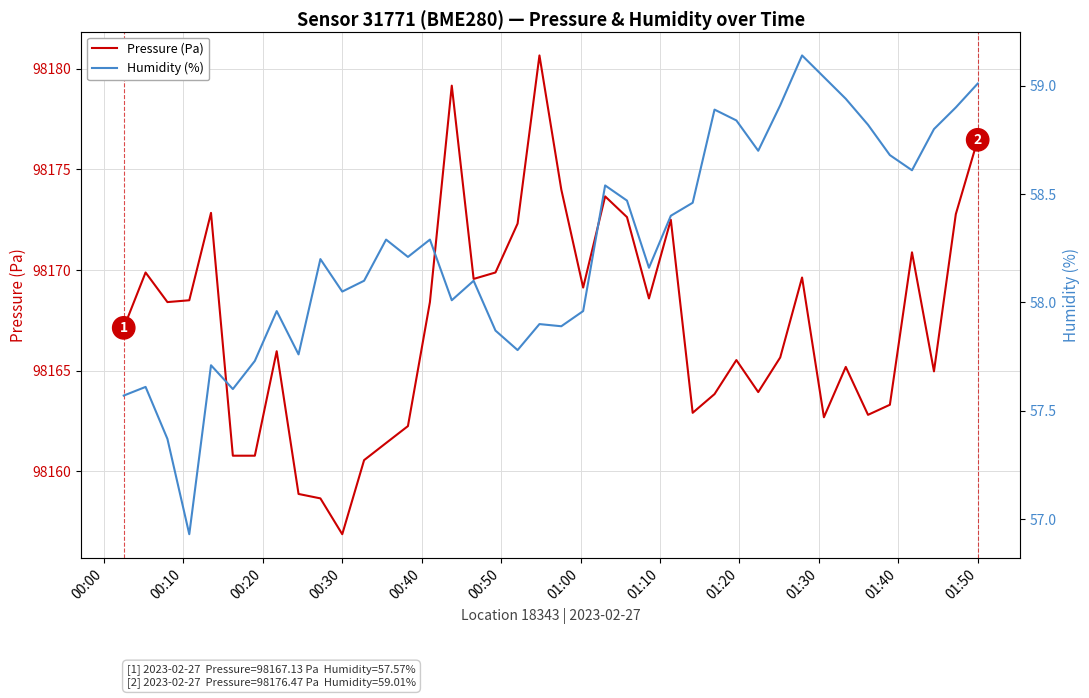

What is the minimum value shown in the chart?

56.9